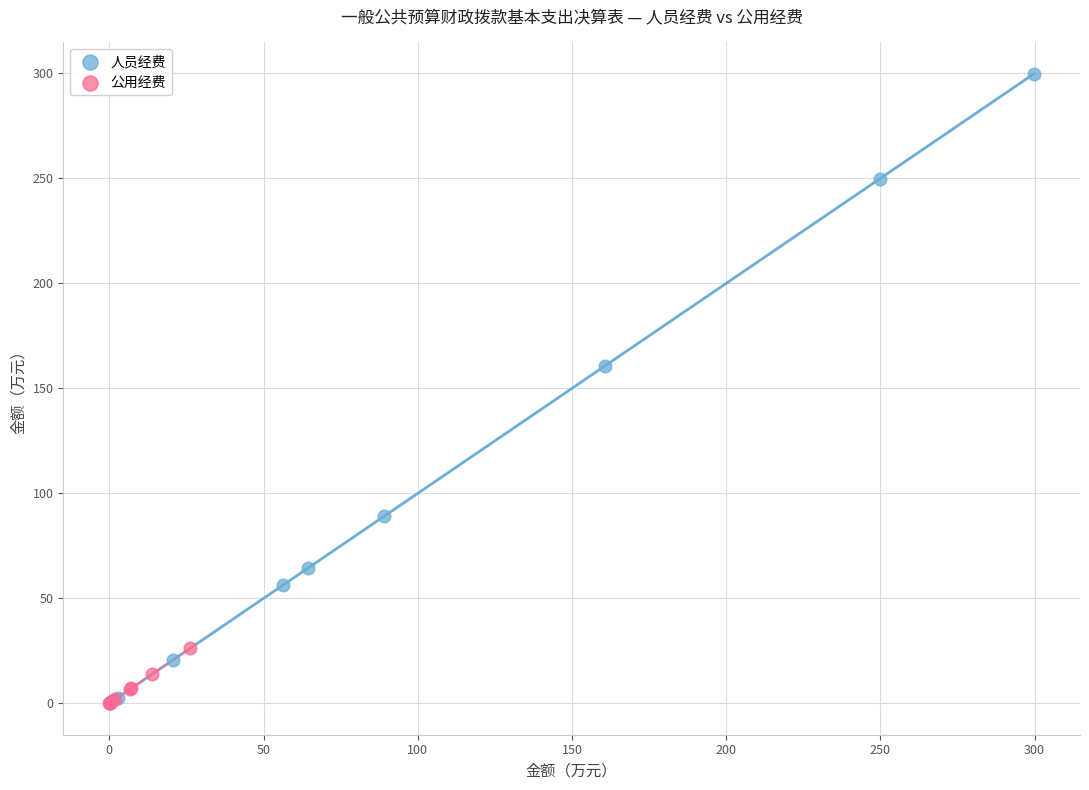

Which series contains the highest Y value?

人员经费